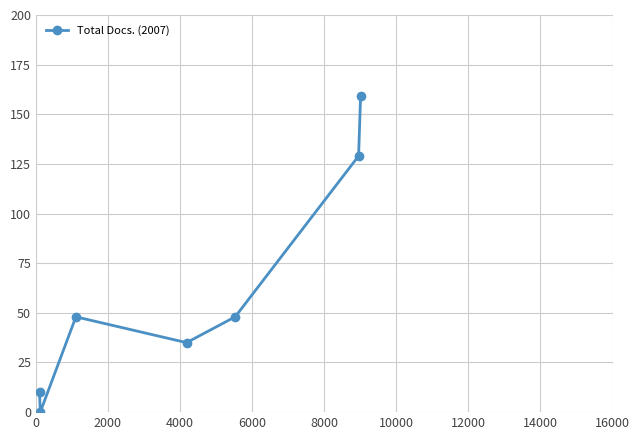

What is the greatest value displayed?

159